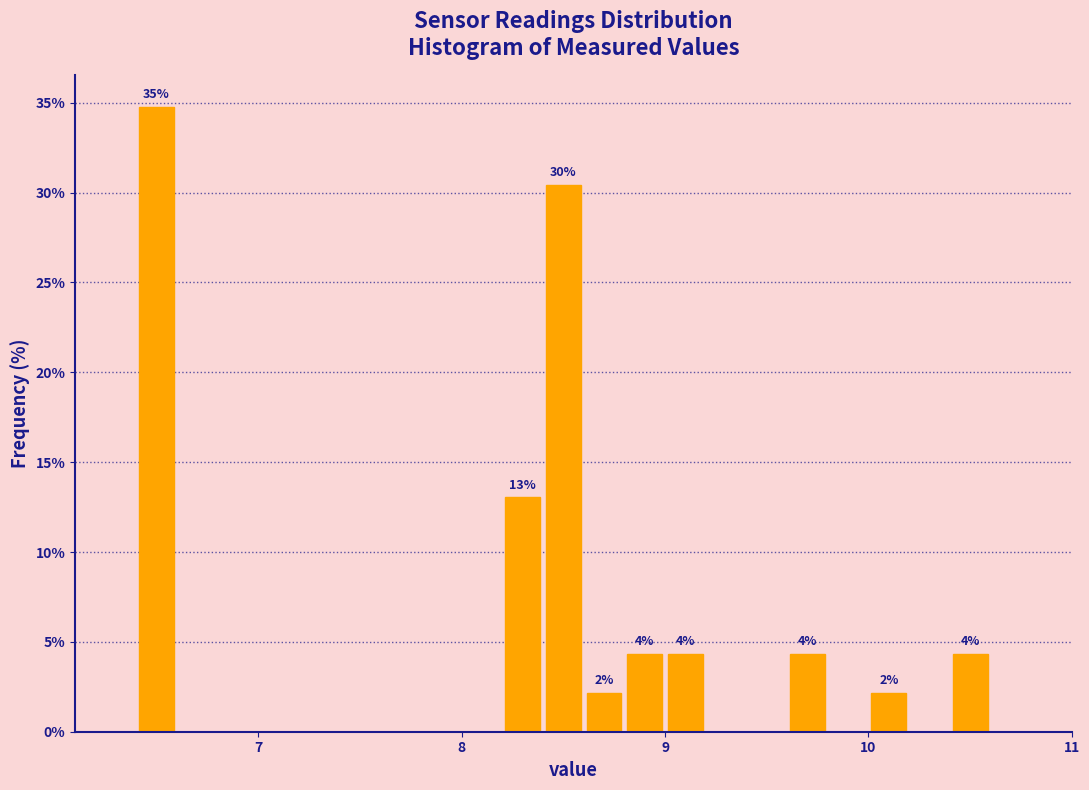

Read against the x-axis, roughly where is the centre of the tallest bar?

6.5